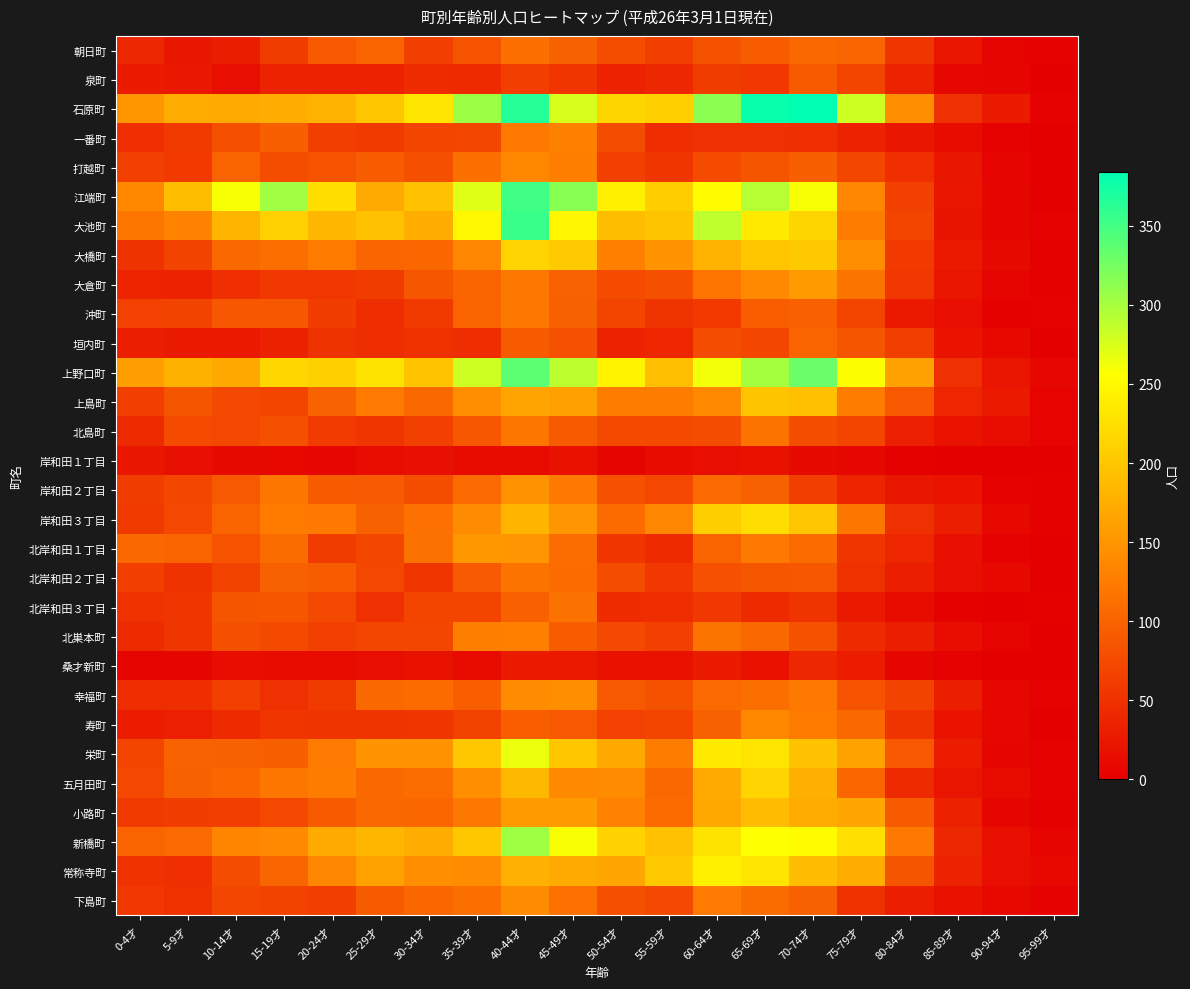

Which category has the lowest value across all series?

95-99才